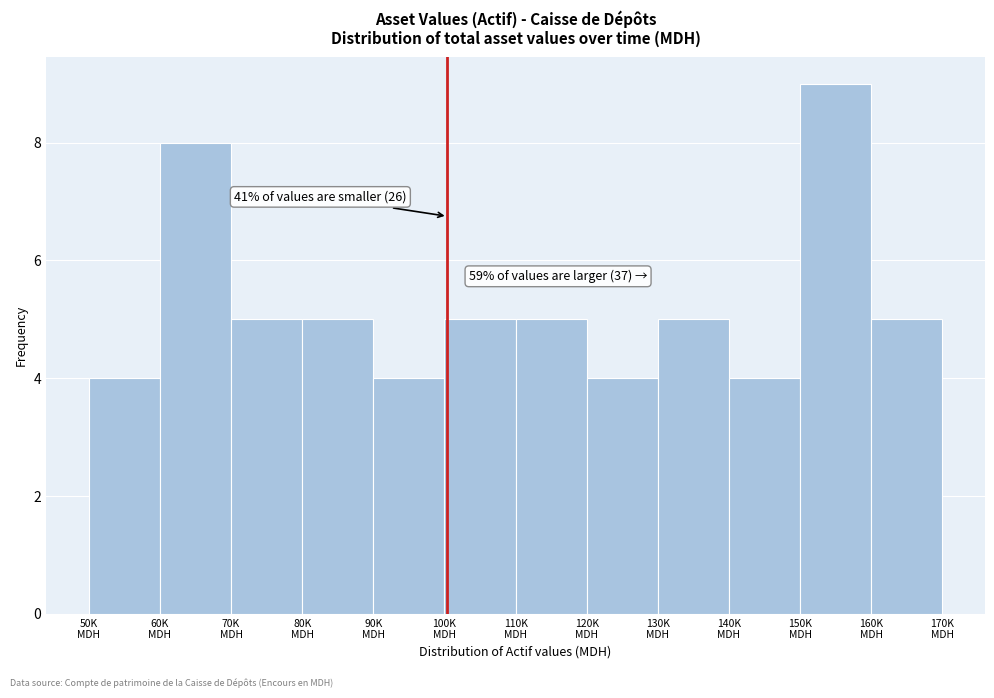

Reading left to right, list all the values displayed in this chart.

4	8	5	5	4	5	5	4	5	4	9	5